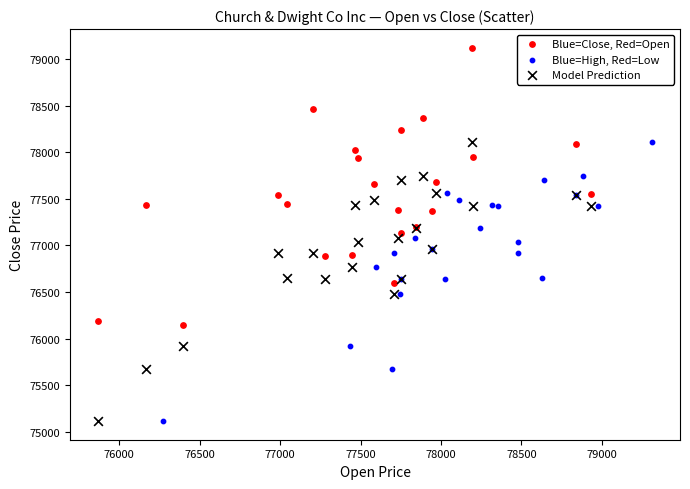

What are all the series names shown in the legend?

Blue=Close, Red=Open, Blue=High, Red=Low, Model Prediction